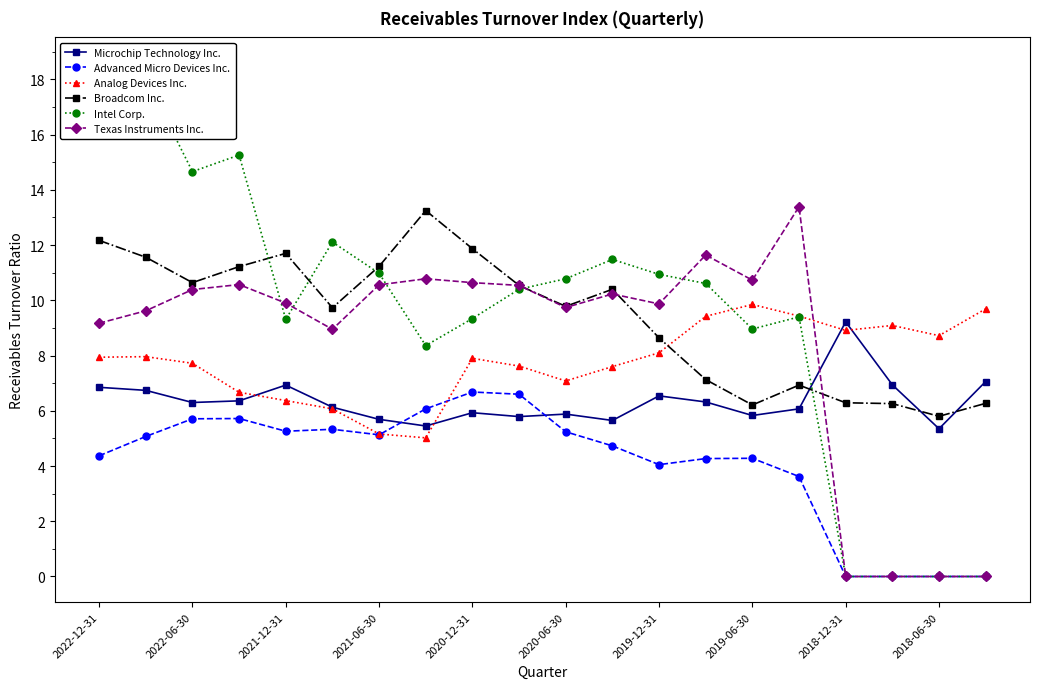

The Microchip Technology Inc. series shows 2.3 at 2021-12-31. True or false?

False